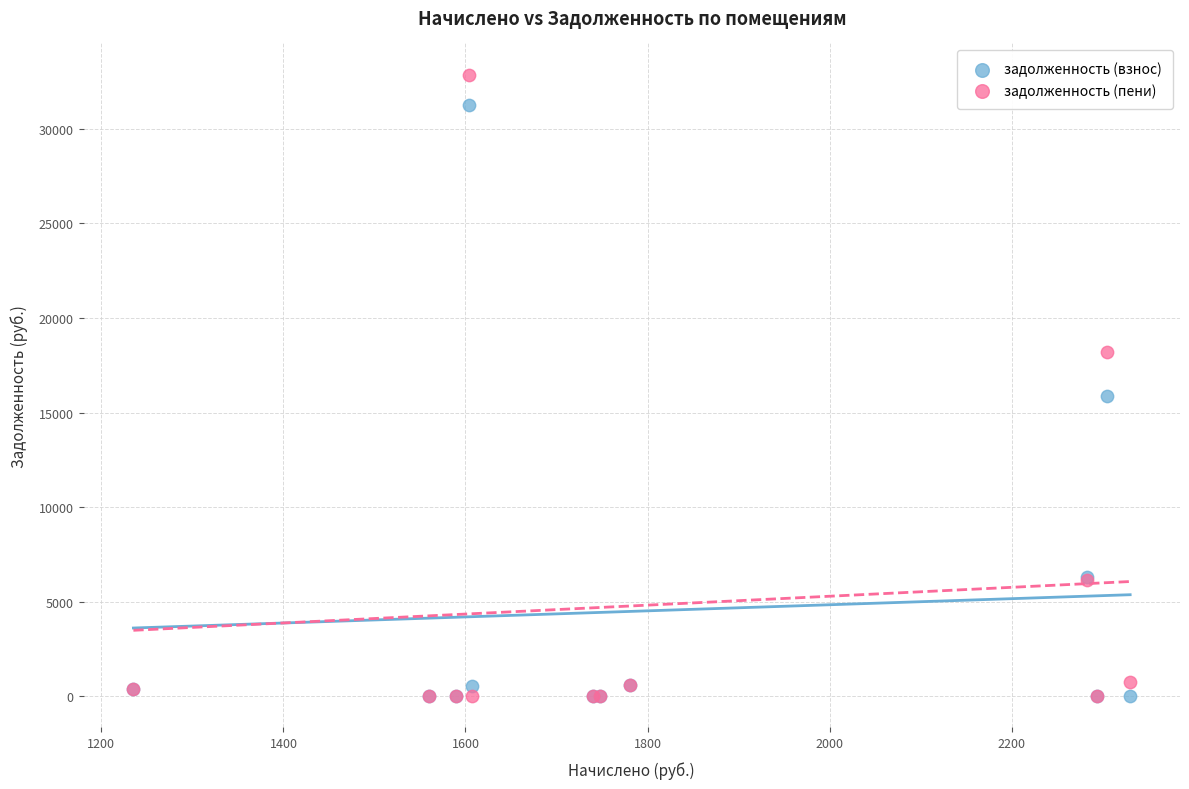

Across all series, what Y value is closest to 16435?

15881.9